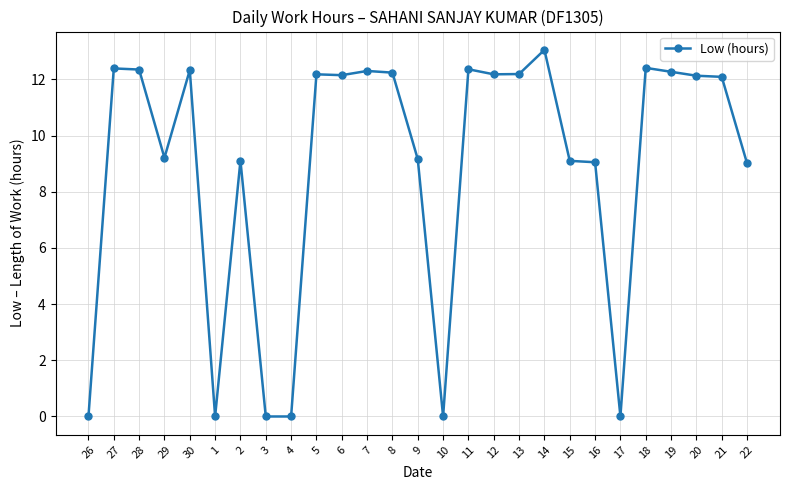

What is the label of the 4th point from the right?

19